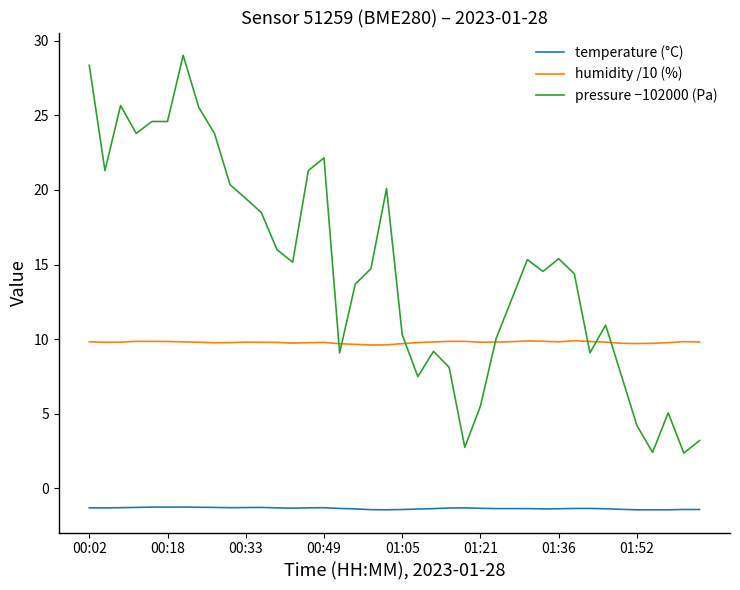

True or false: pressure −102000 (Pa) and temperature (°C) cross at least once.

False